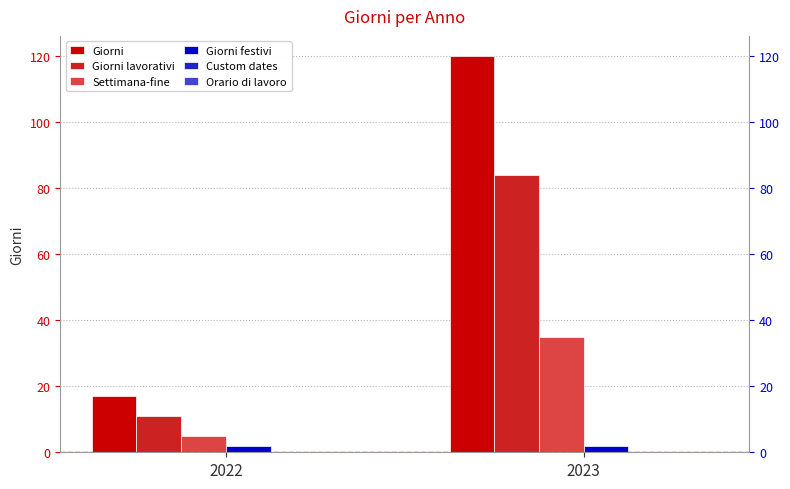

At which label is Giorni closest to 68?

2022